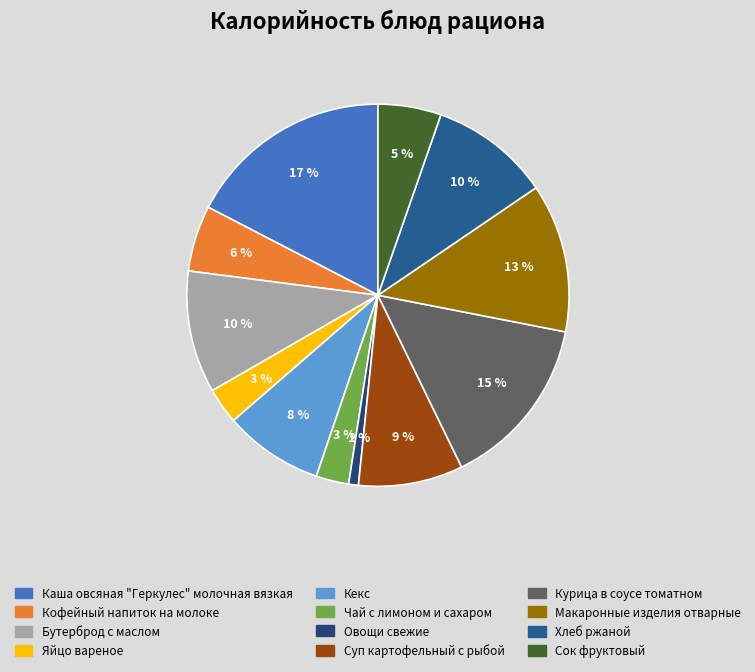

Is it true that Овощи свежие is 1% of the pie?

True